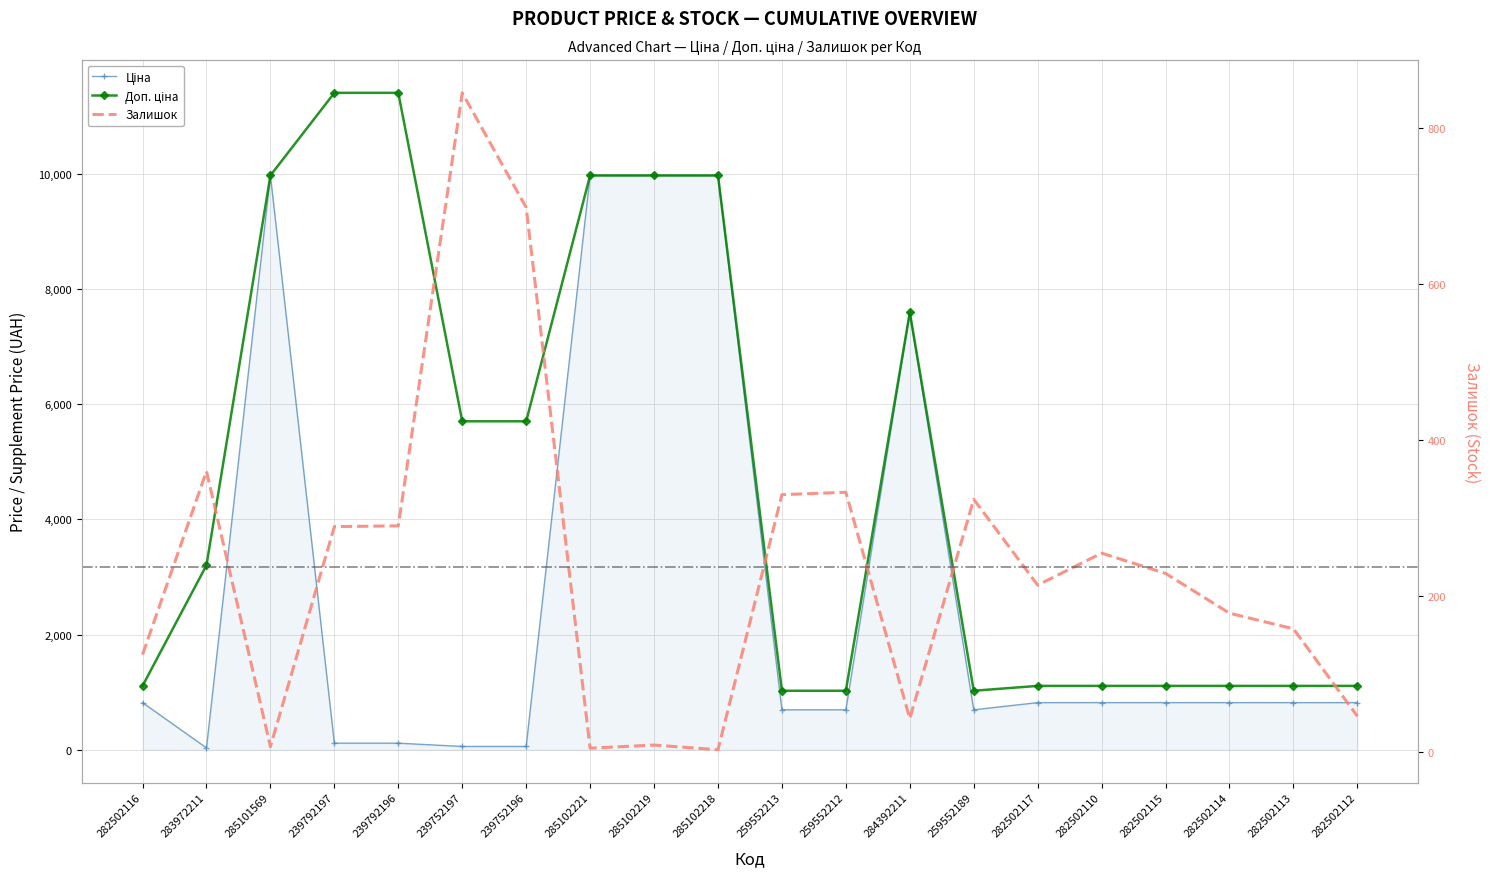

The Доп. ціна series shows 1505.6 at 282502114. True or false?

False